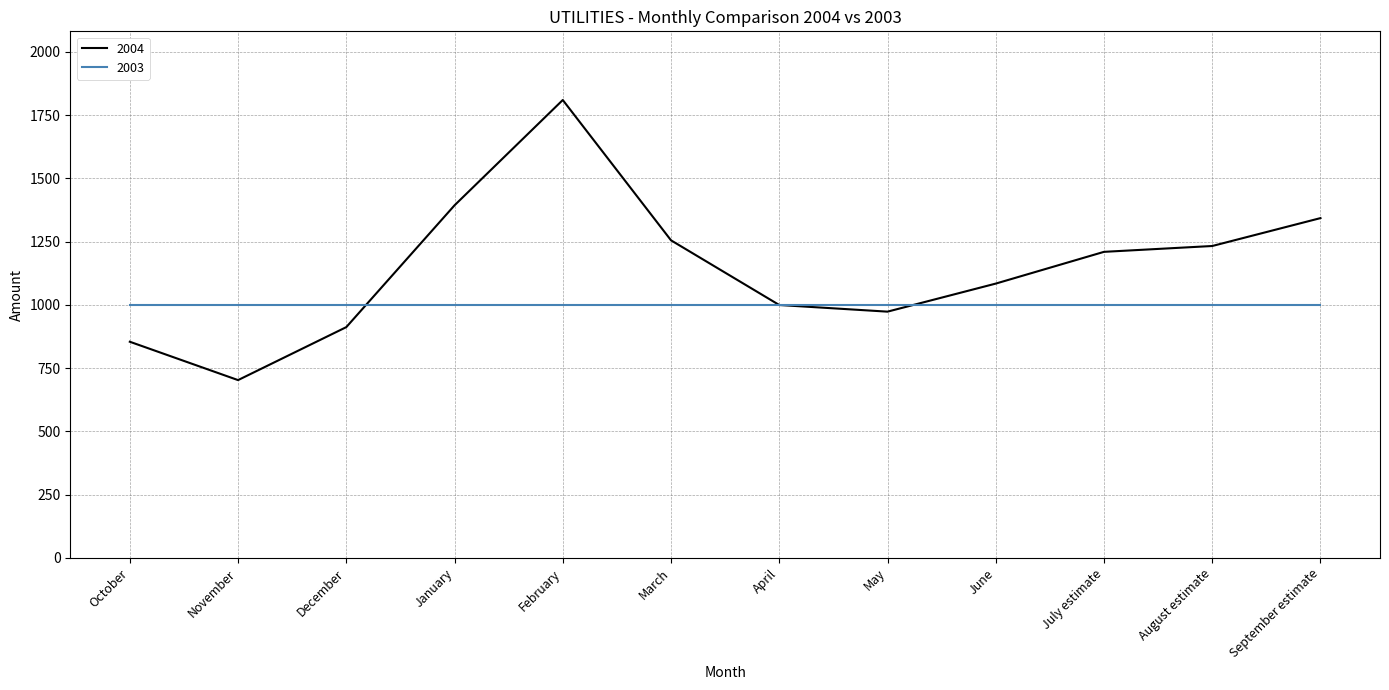

Which label corresponds to the largest value in the chart?

February